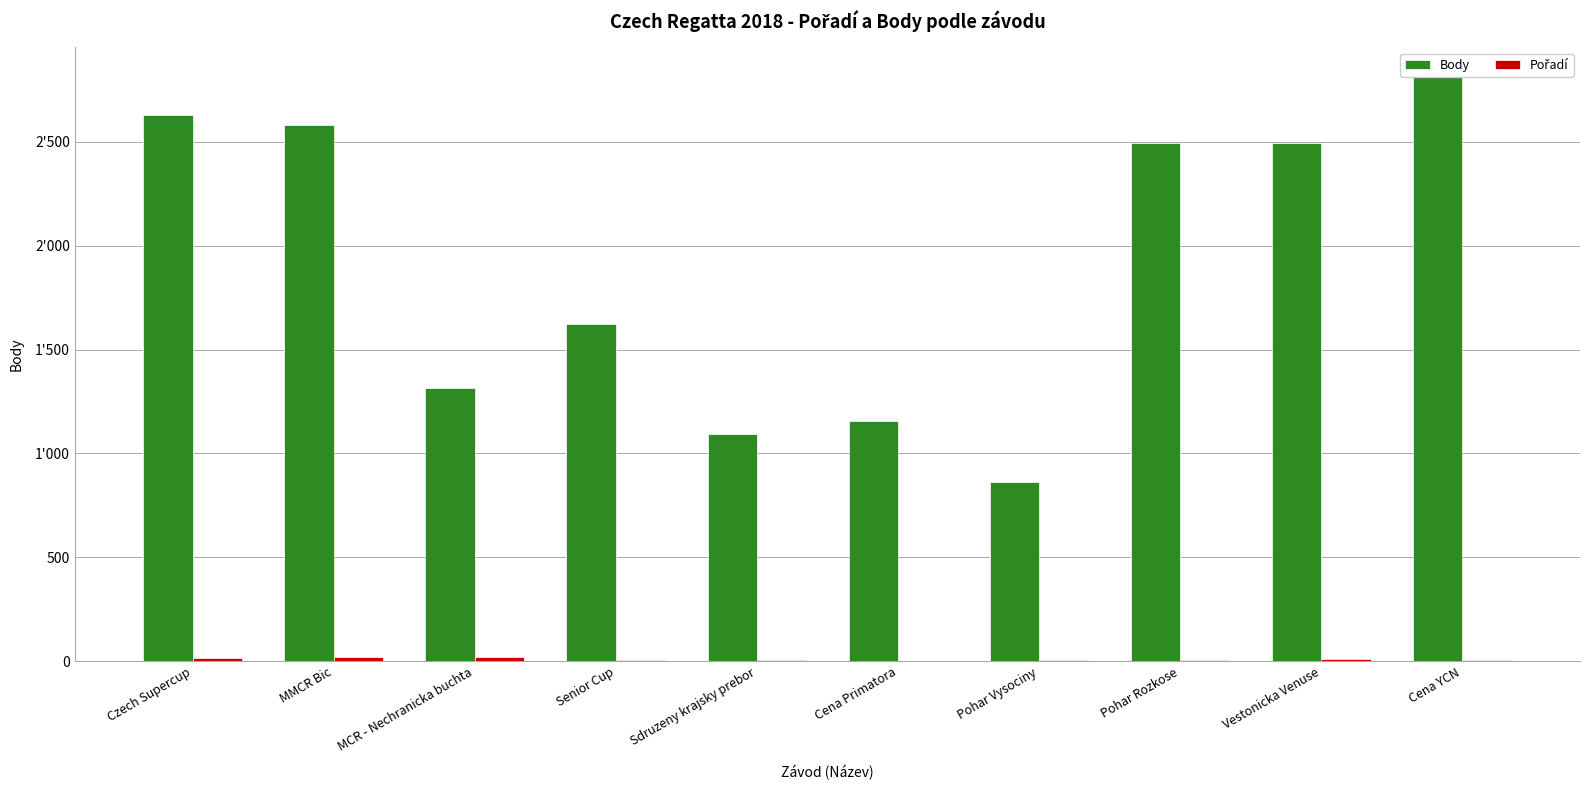

Is it true that Pořadí equals 10 at MMCR Bic?

False